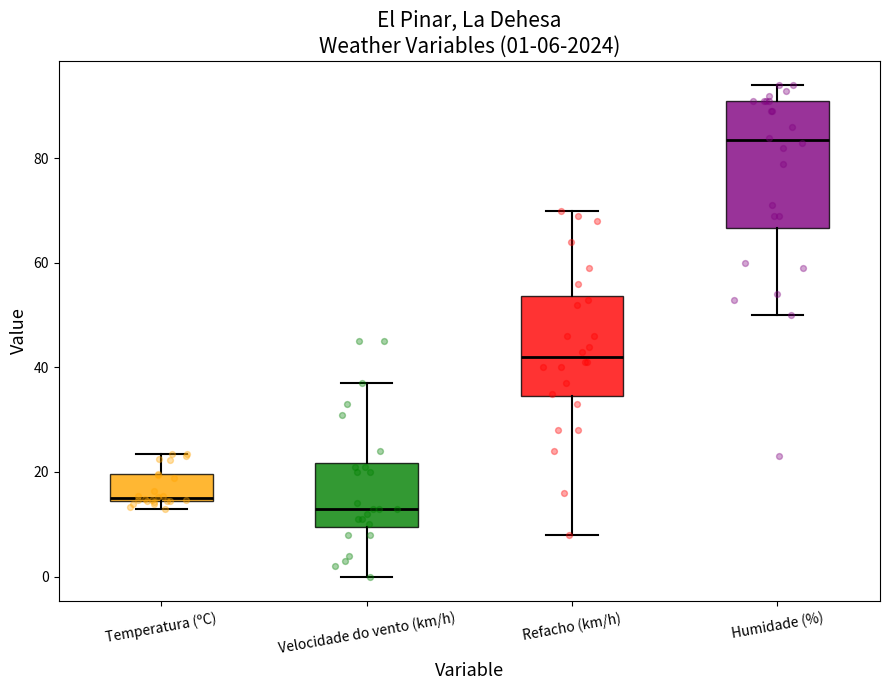

Which box's median line is the lowest?

Velocidade do vento (km/h)